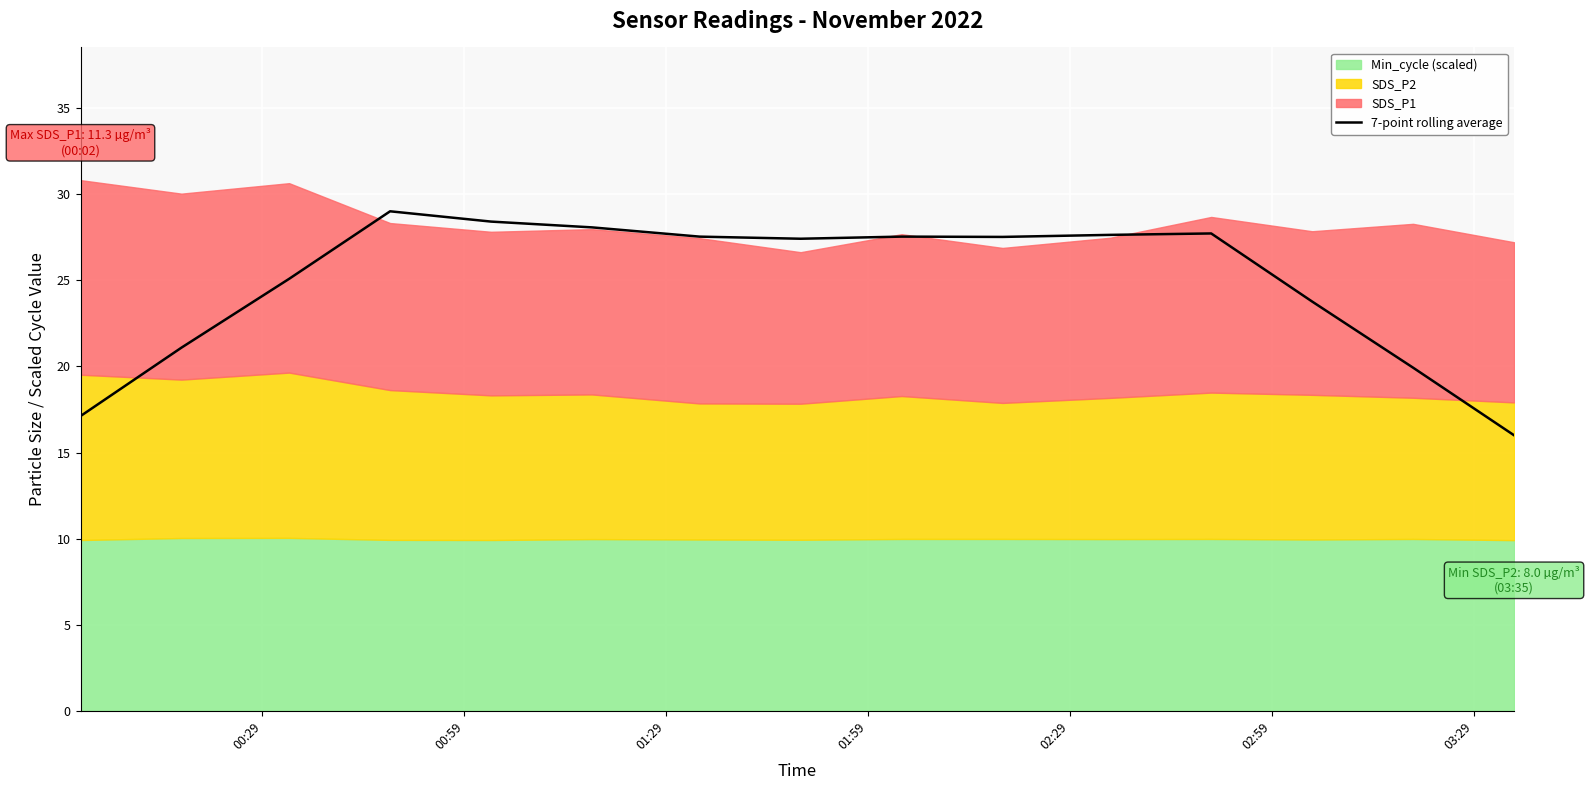

What is the highest value of the 7-point rolling average series?

29.0